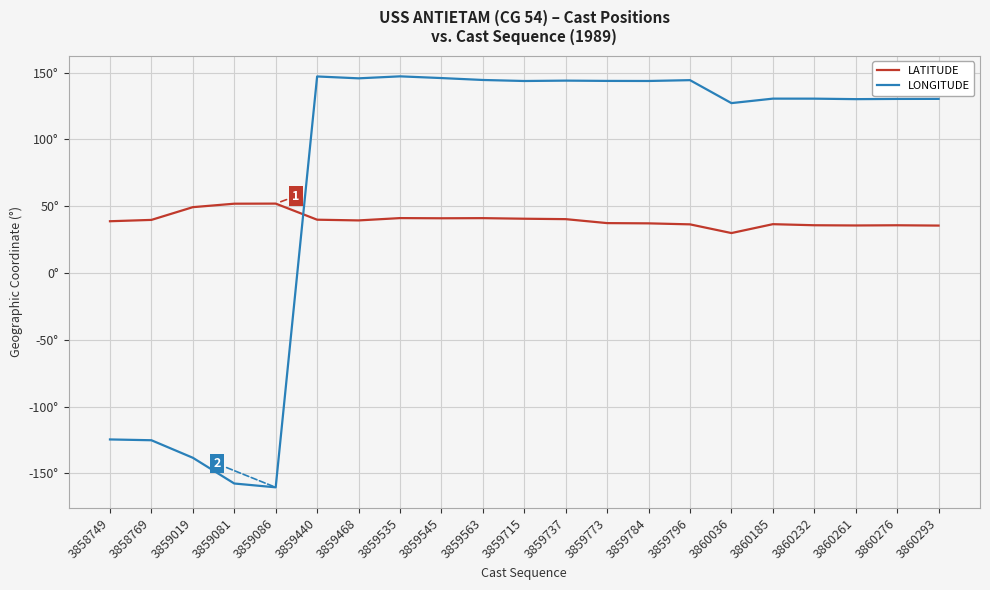

Does the chart display data point markers on the line(s)?

No